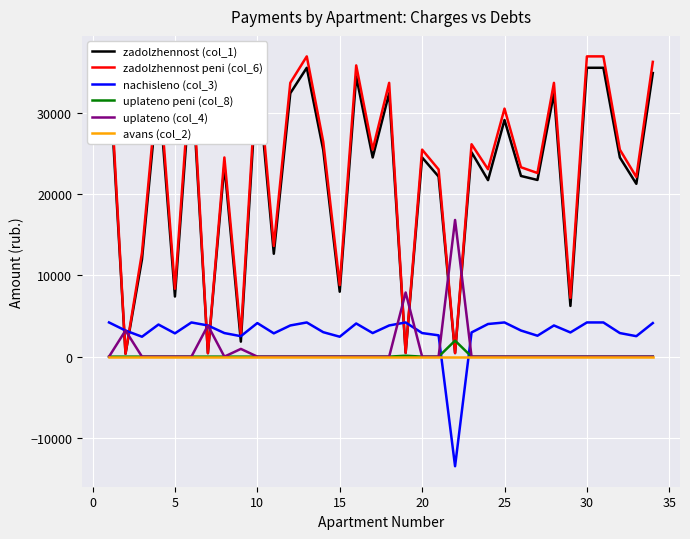

Is it true that avans (col_2) equals 0.0 at 20?

True